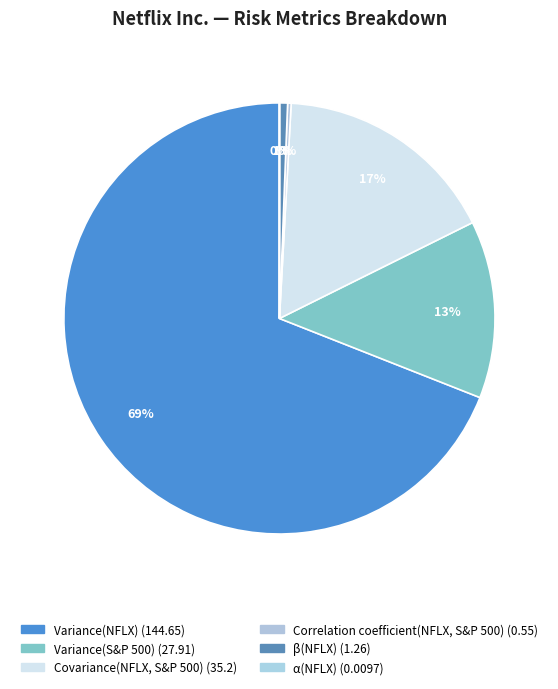

To the nearest percent, what is the average slice percentage?

17%